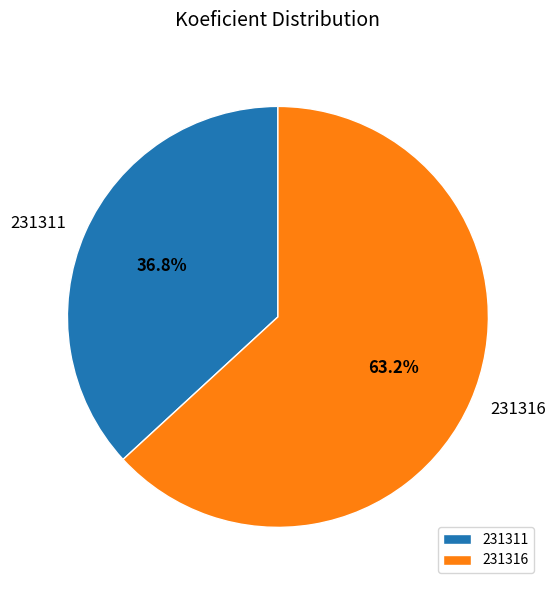

Does 231311 represent more than half of the total?

No